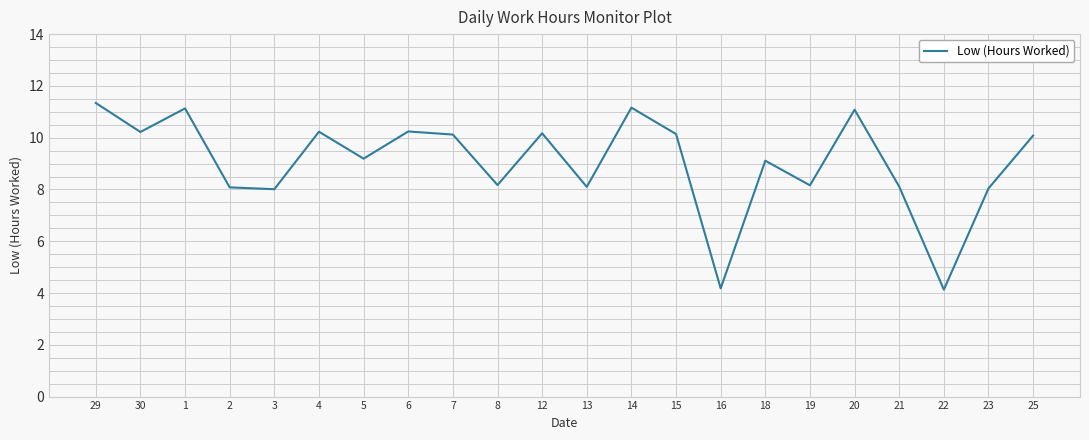

Approximately how many times larger is the value at 30 compared to 21?

1.3